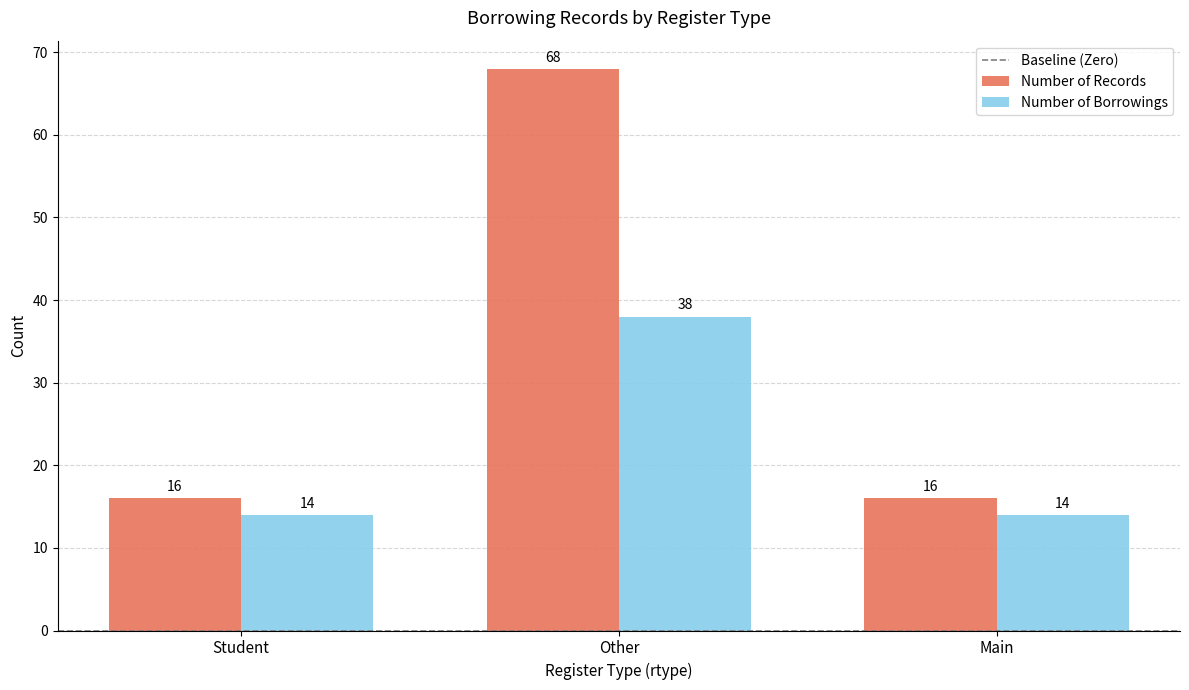

At how many categories does at least one series exceed 66?

1